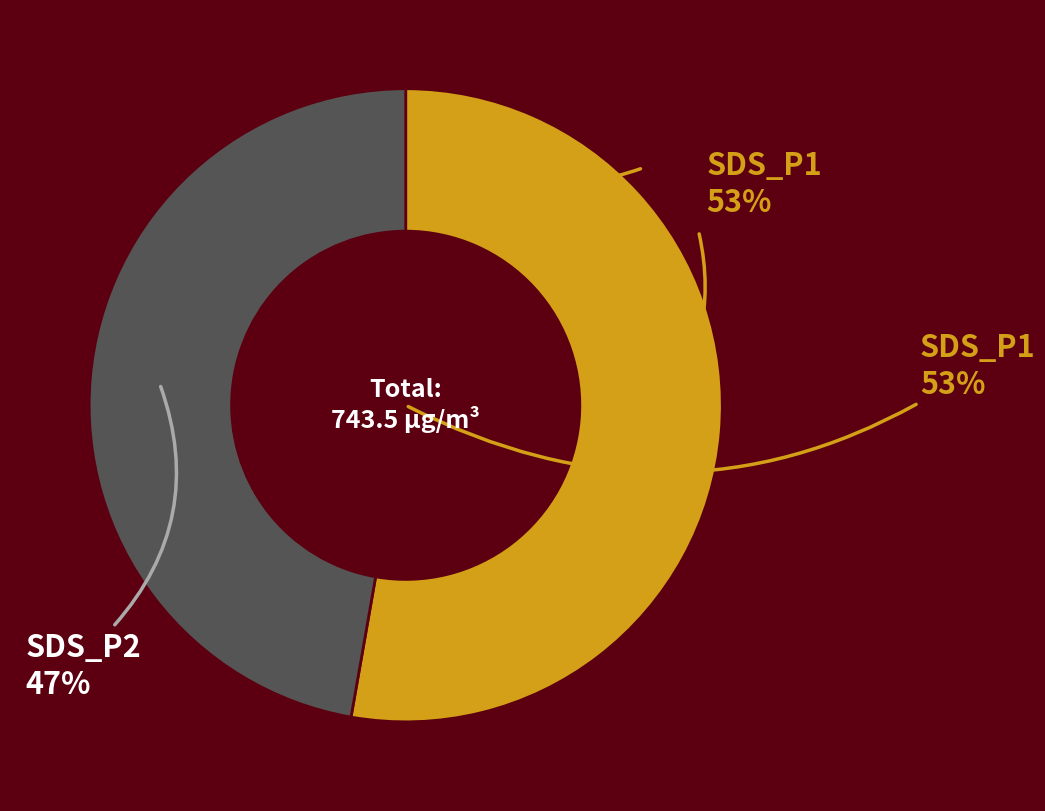

To the nearest percent, what is the average slice percentage?

50%